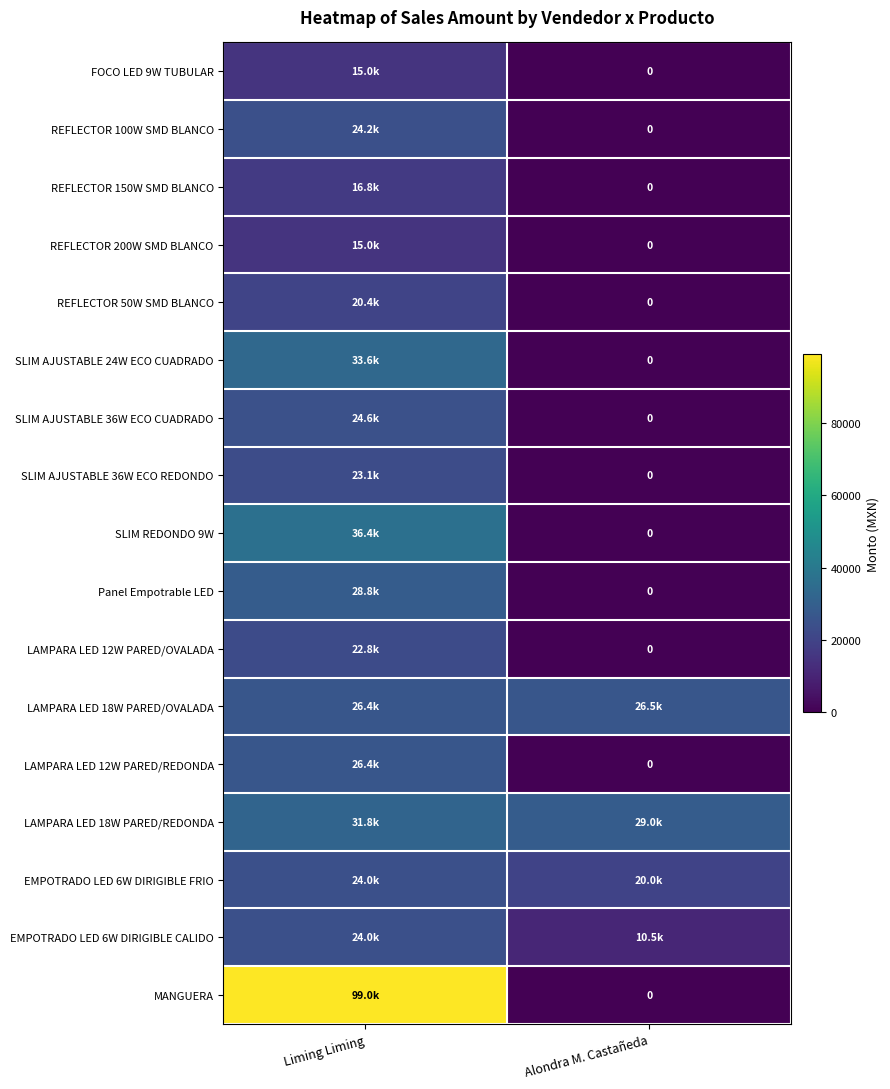

At how many categories does at least one series exceed 90874?

1